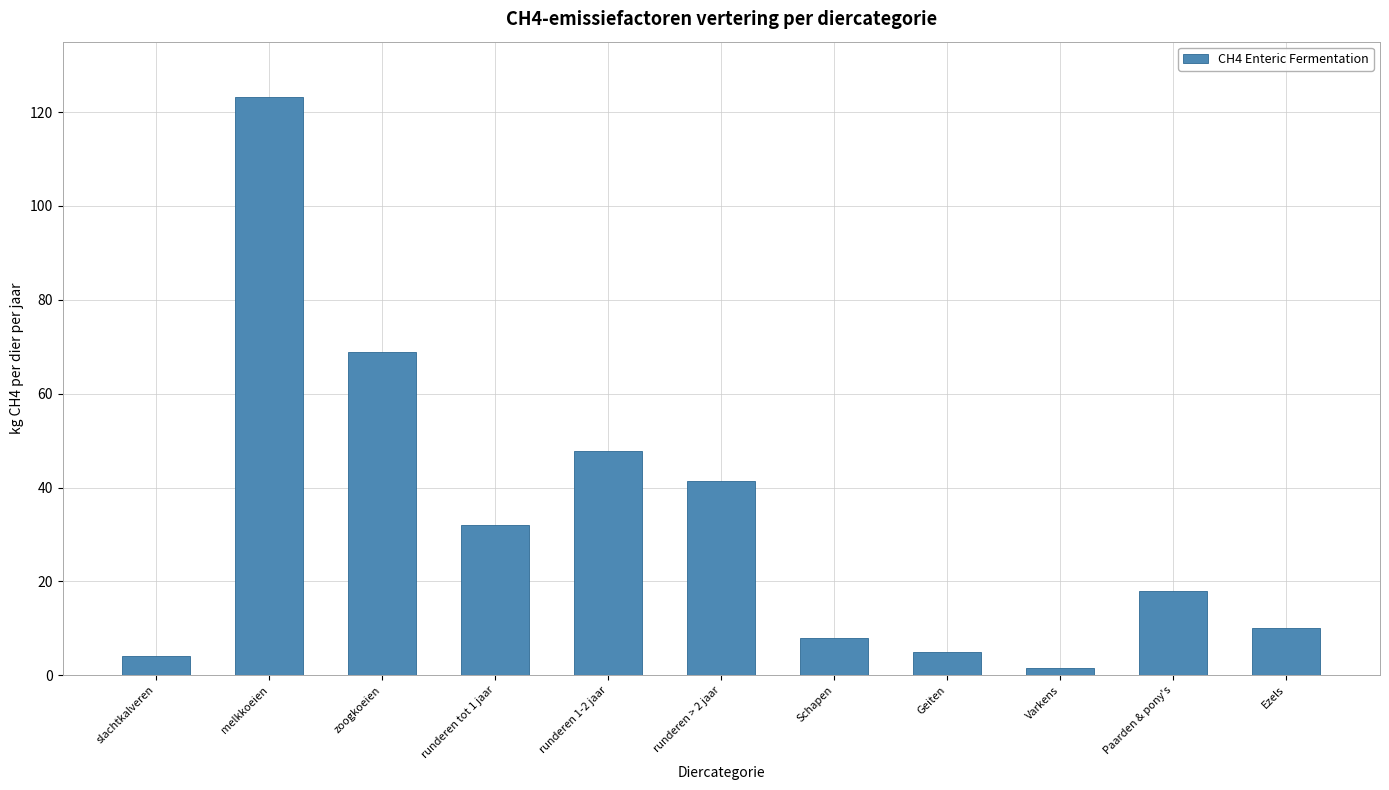

Reading left to right, what are all the values shown in this chart?

4.1	123.3	68.9	31.9	47.8	41.4	8.0	5.0	1.5	18.0	10.0